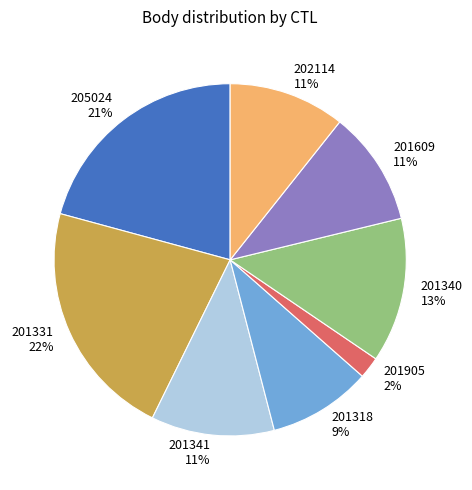

Count the number of slices in the pie.

8